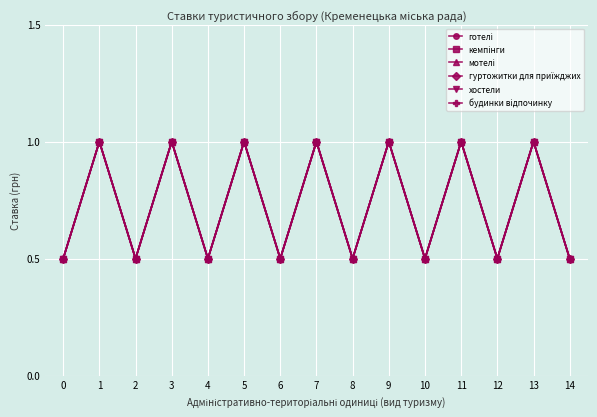

Is the value of хостели at 5 greater than the value of кемпінги at 2?

Yes